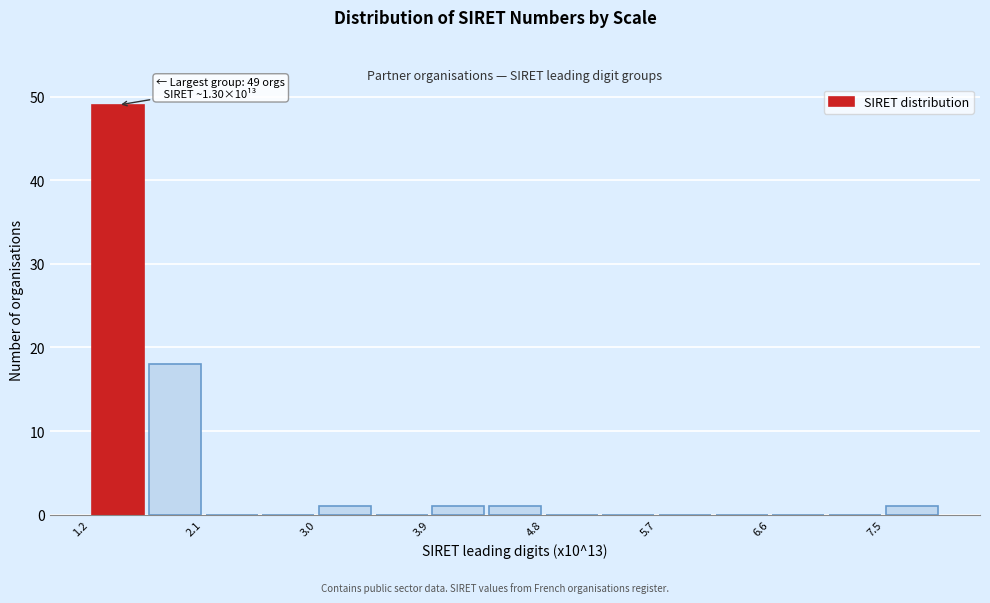

Which range on the x-axis has the tallest bar?

1.2 to 1.6